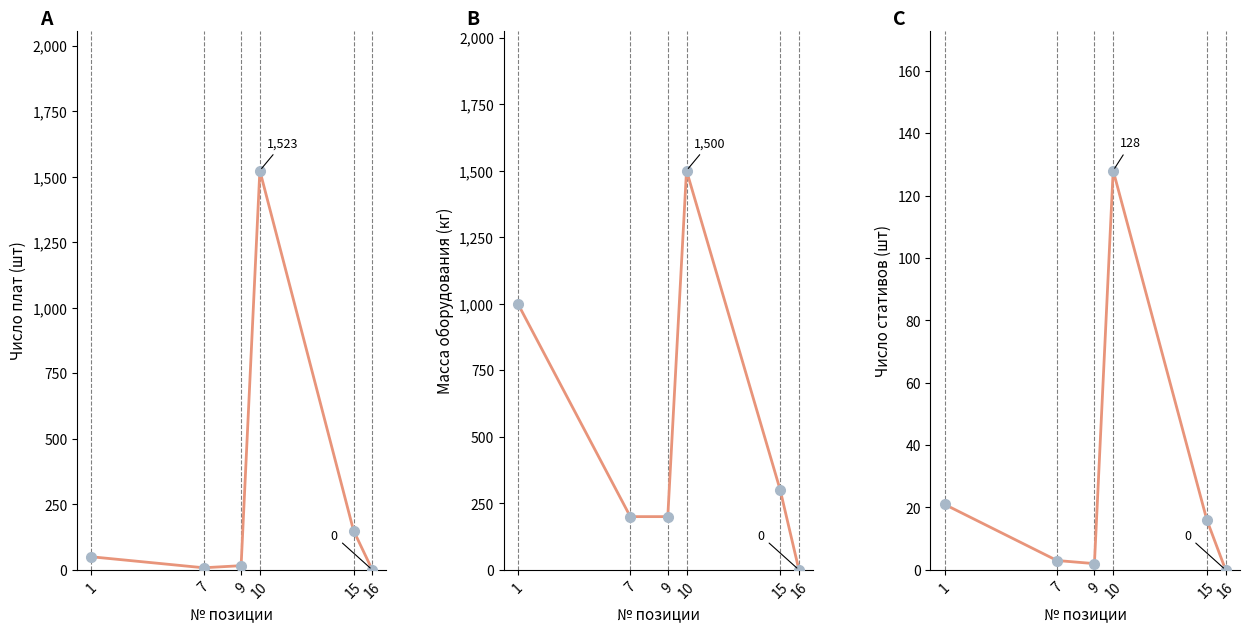

Is it true that Число стативов (шт) equals 3 at 7?

True